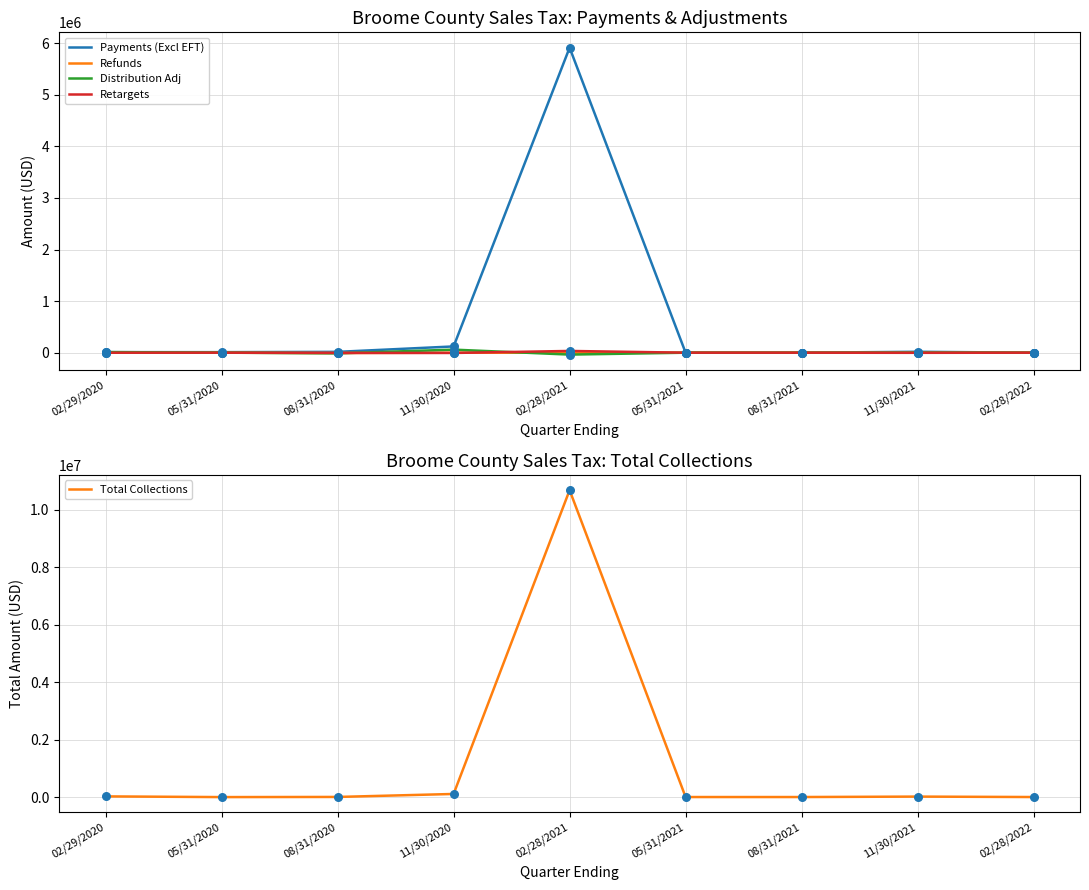

At which category is the sum across all series the highest?

02/28/2021